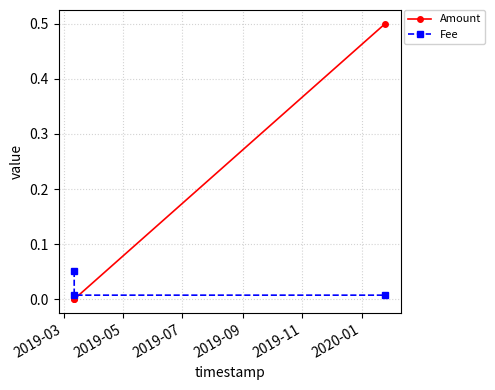

What are all the series names shown in the legend?

Amount, Fee